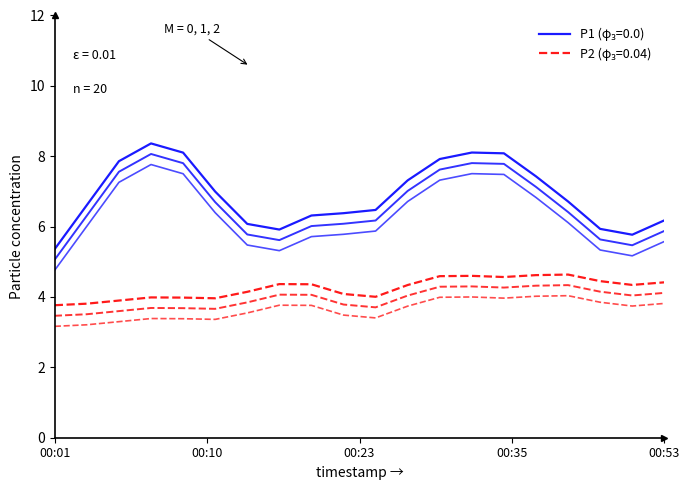

Which series has the largest total across all categories?

P1